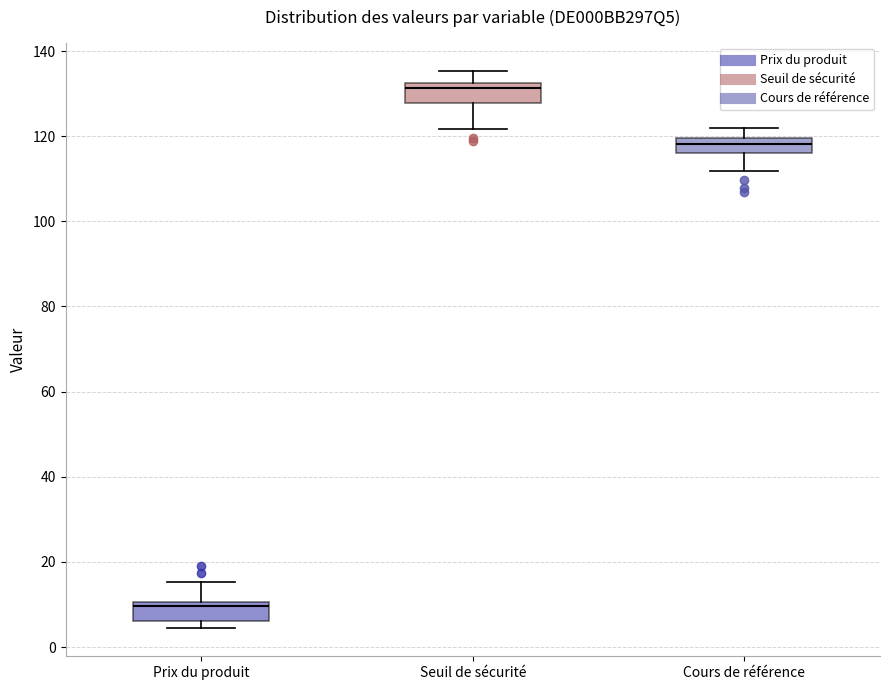

Which box has the lowest median line?

Prix du produit